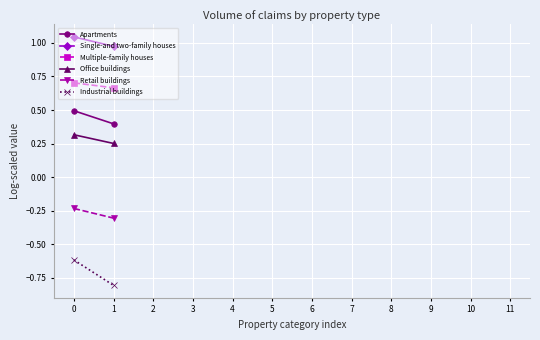

What is the value of the Office buildings point at the 1st from the left?

0.3